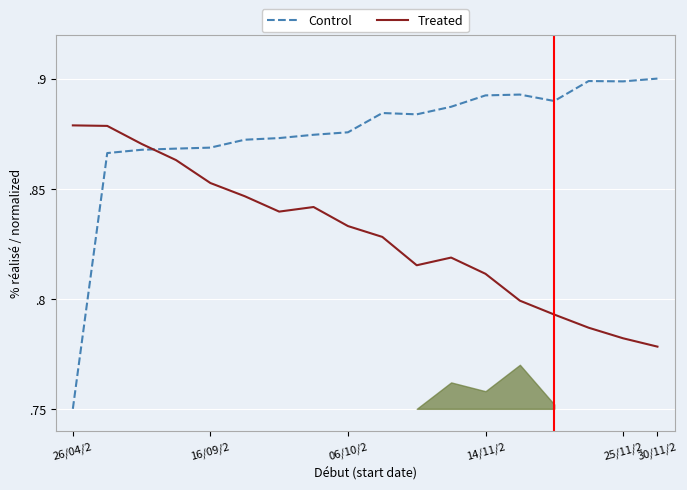

What is the total value across all series at 06/10/2?

1.7